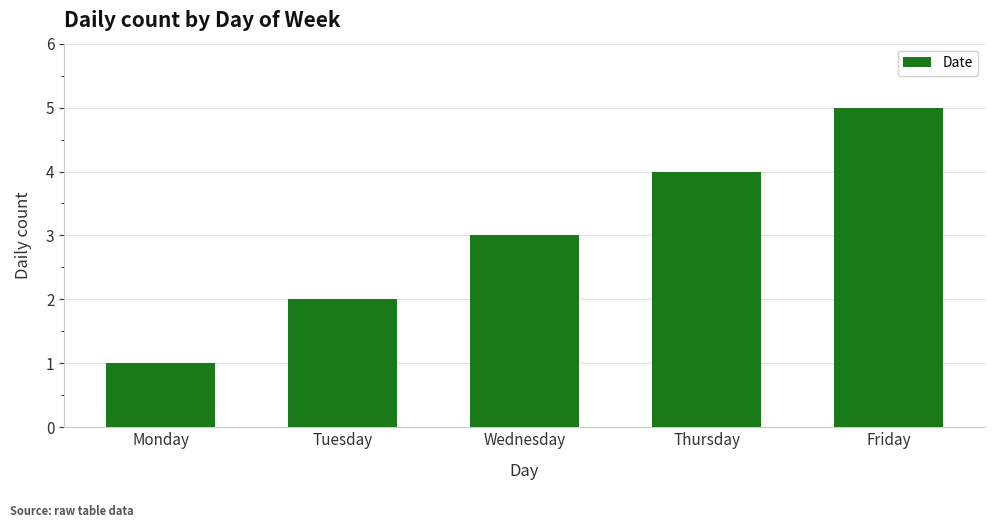

Are the bars grouped side by side (vs. stacked)?

No